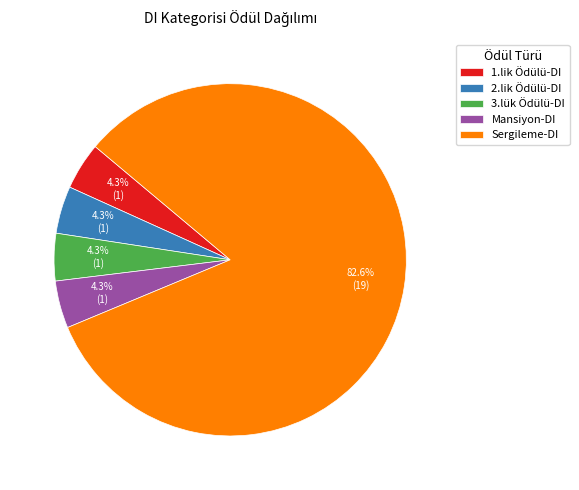

Does any single category account for the majority?

Yes